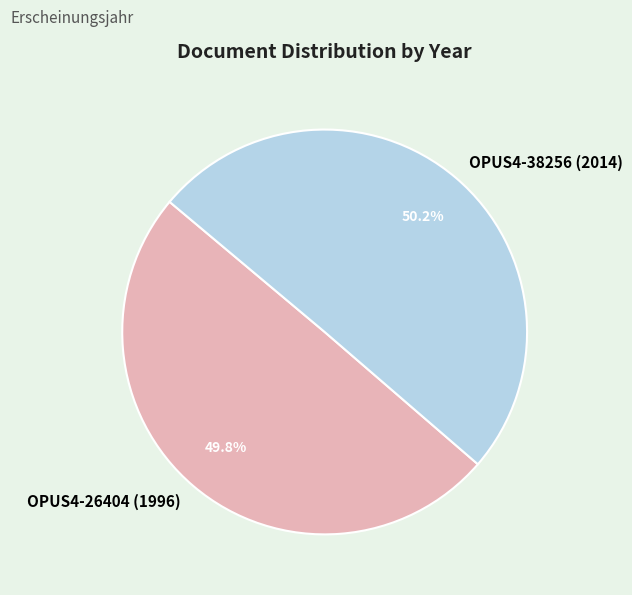

Approximately how many times larger is the value at OPUS4-26404 (1996) compared to OPUS4-38256 (2014)?

1.0